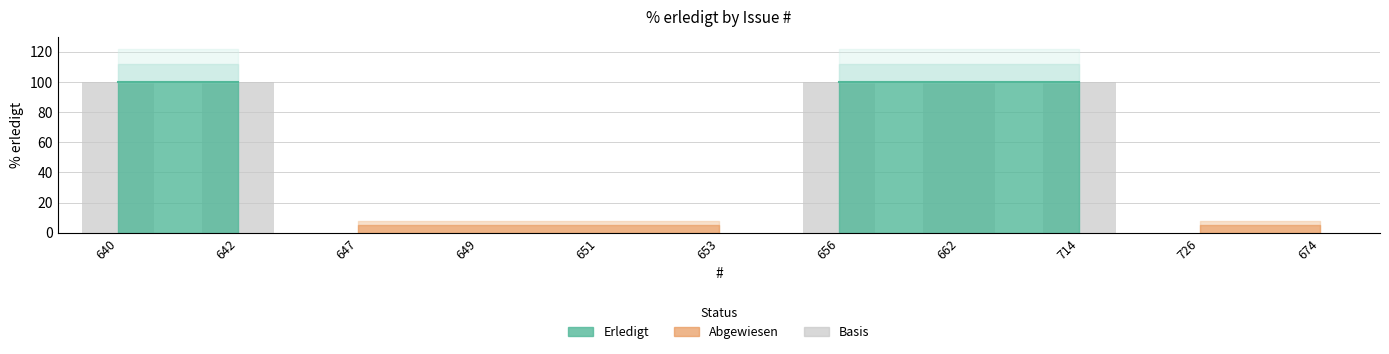

Is it true that the value at 647 is -54?

False